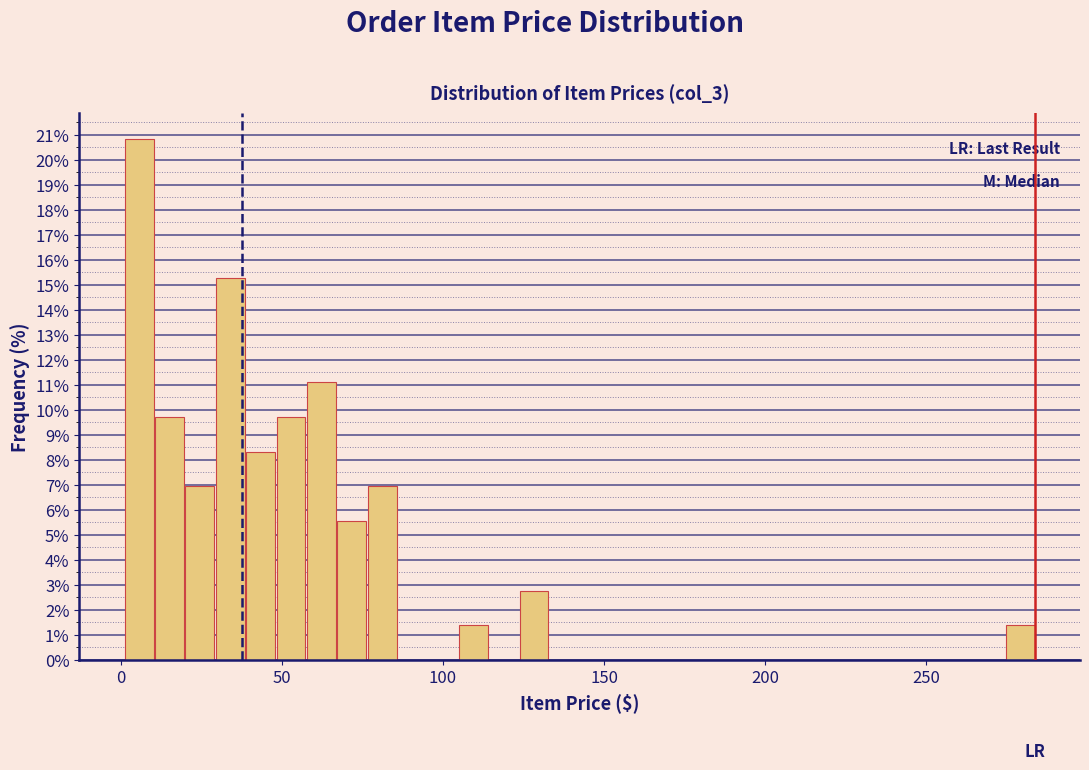

Around what value on the x-axis is the tallest bar? Give the approximate position of its centre, as read against the axis.

5